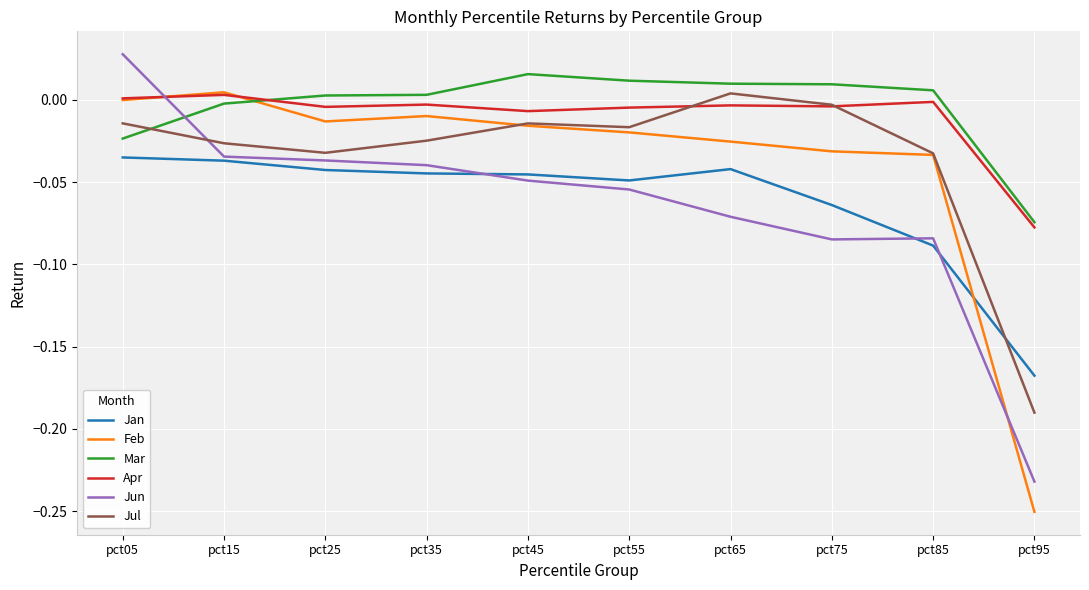

Which series has the largest total across all categories?

Mar